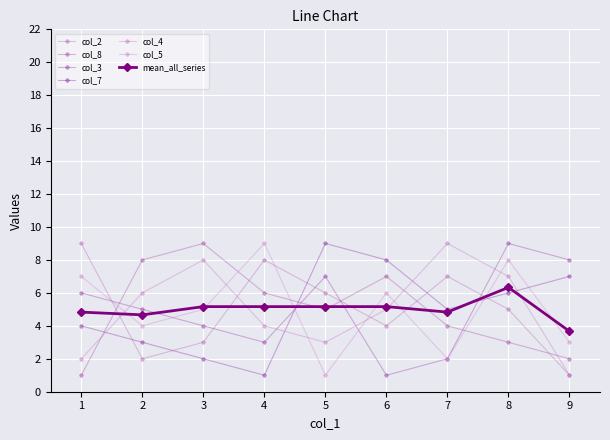

At how many categories does at least one series exceed 4?

9